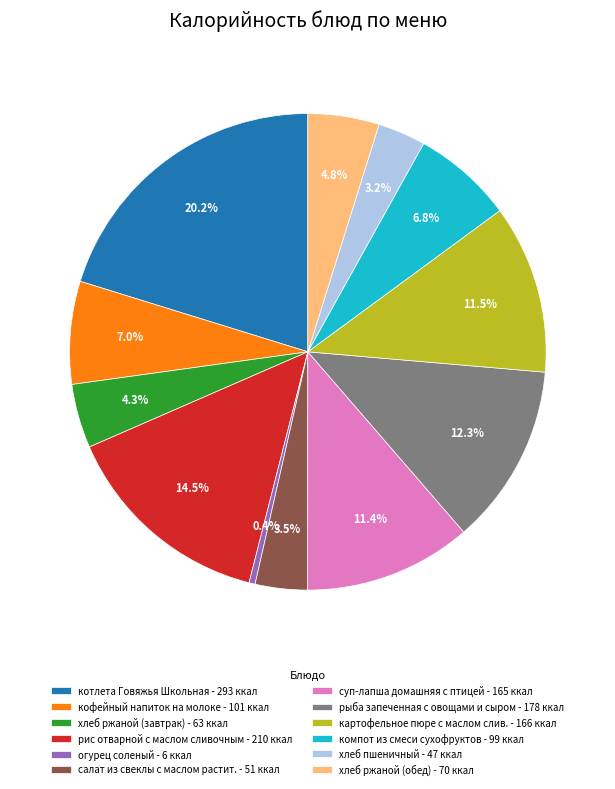

To the nearest percent, what is the average slice percentage?

8%